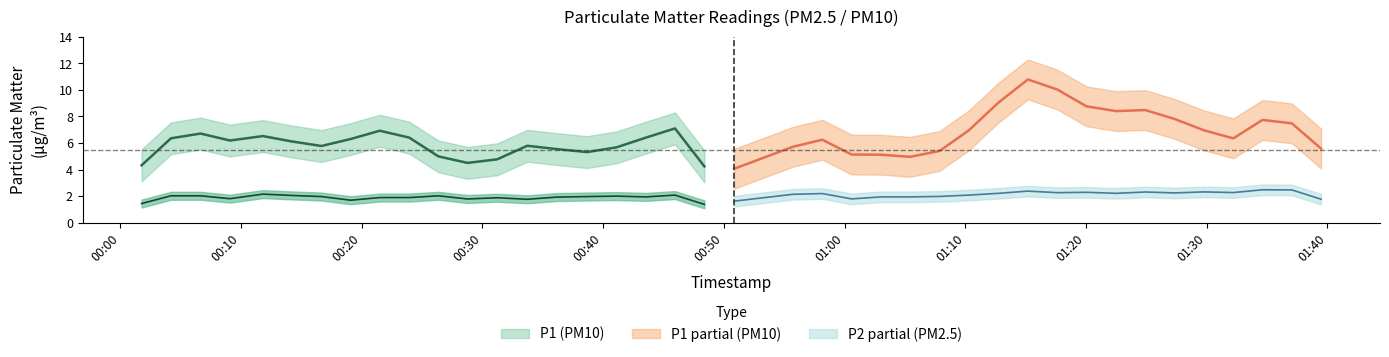

What is the value of the P2 point at the 14th from the left?

1.8